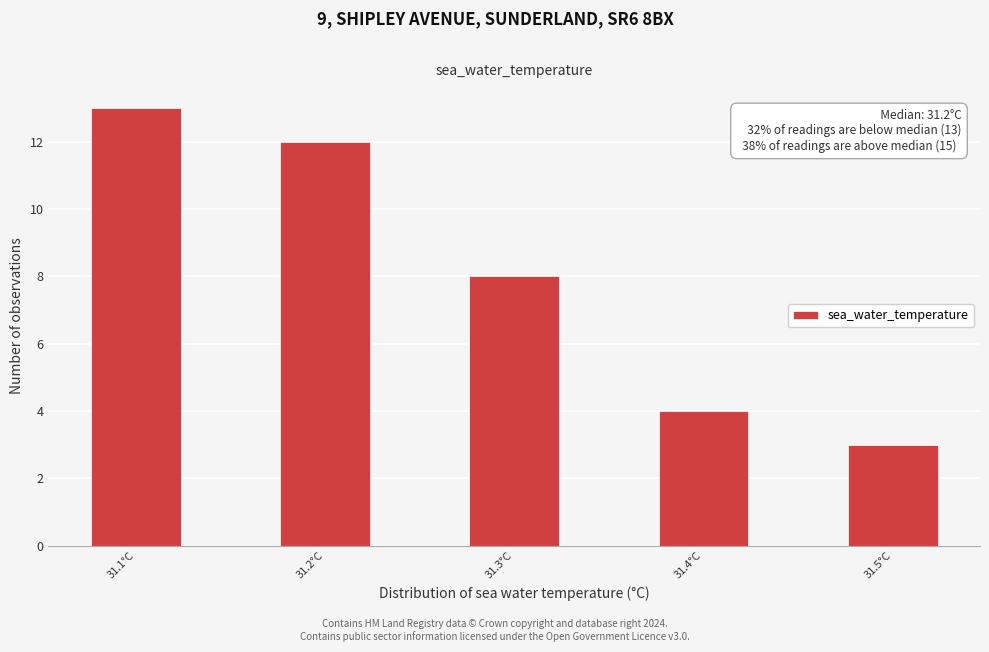

Which range on the x-axis has the tallest bar?

31.075 to 31.125